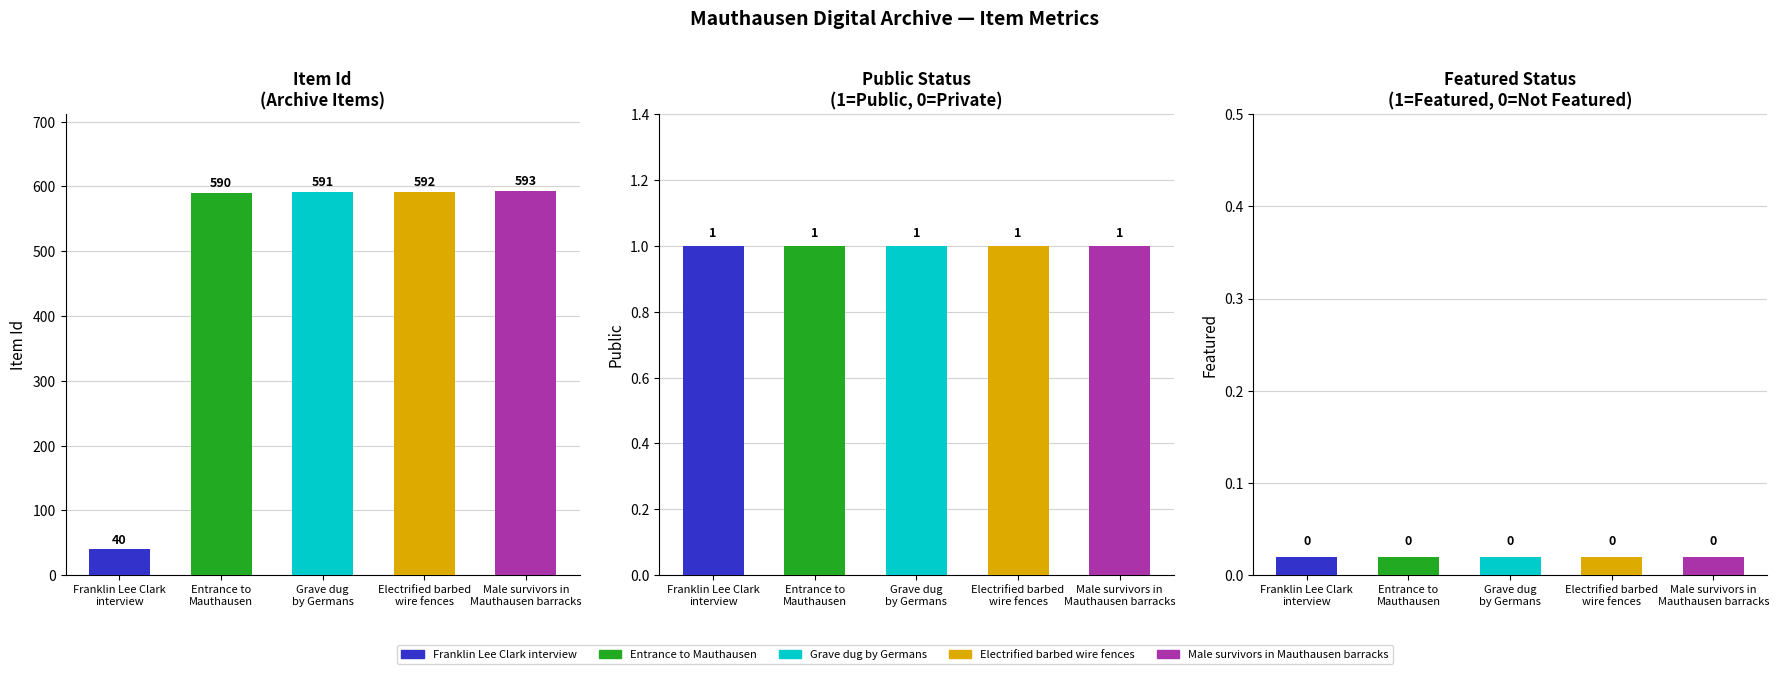

What is the label of the 5th bar from the left?

Male survivors in
Mauthausen barracks